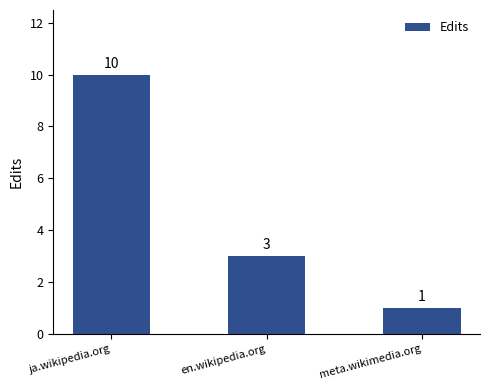

How many bars are there in total?

3